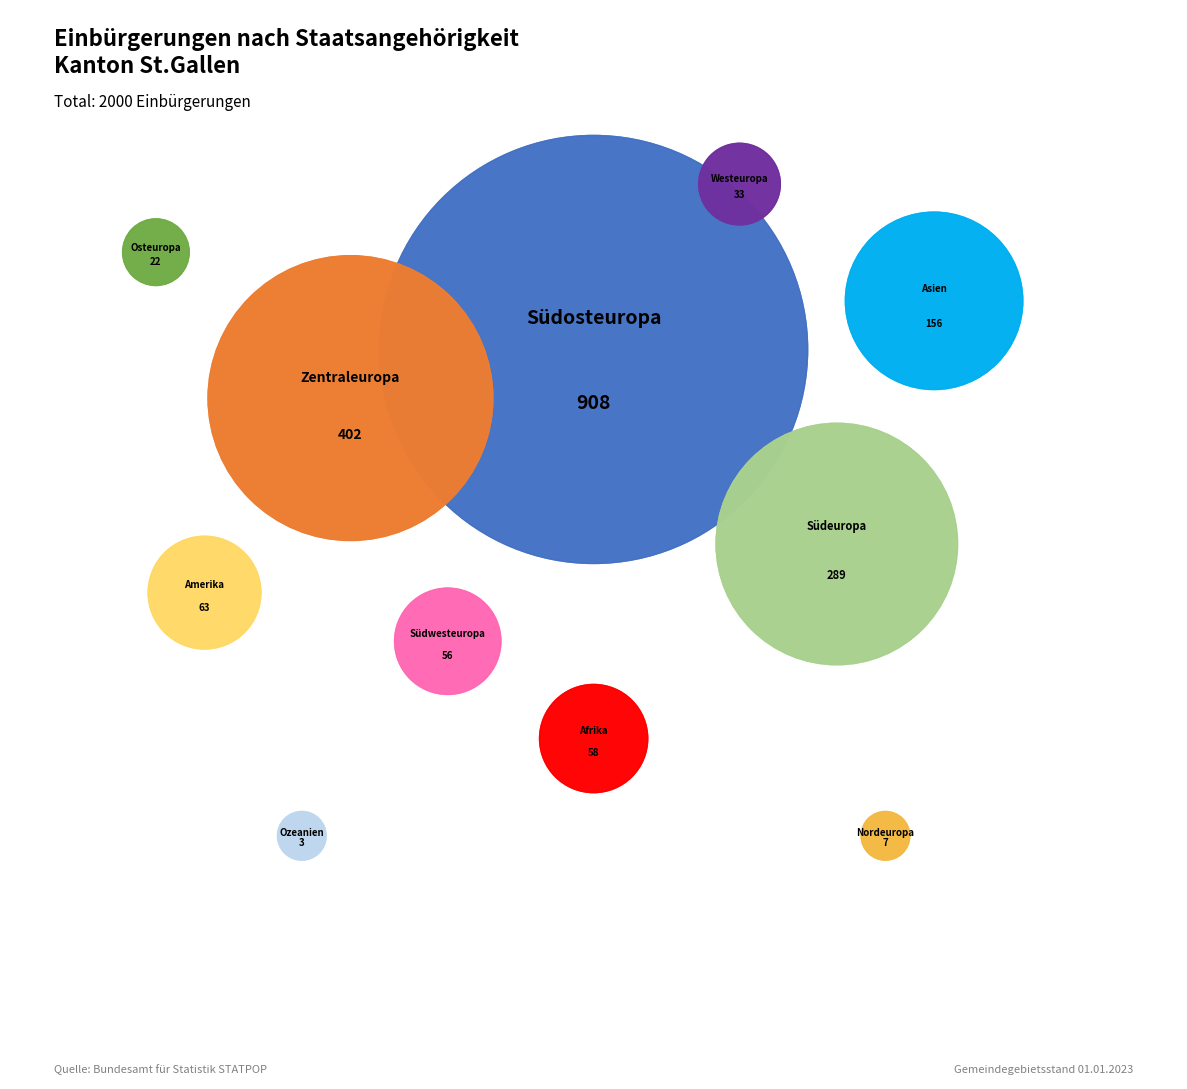

Which slice is the largest?

Südosteuropa